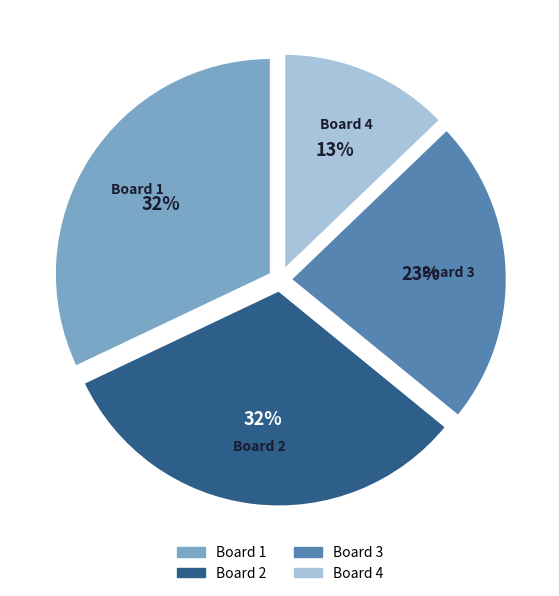

Which category has the smallest portion of the pie?

Board 4